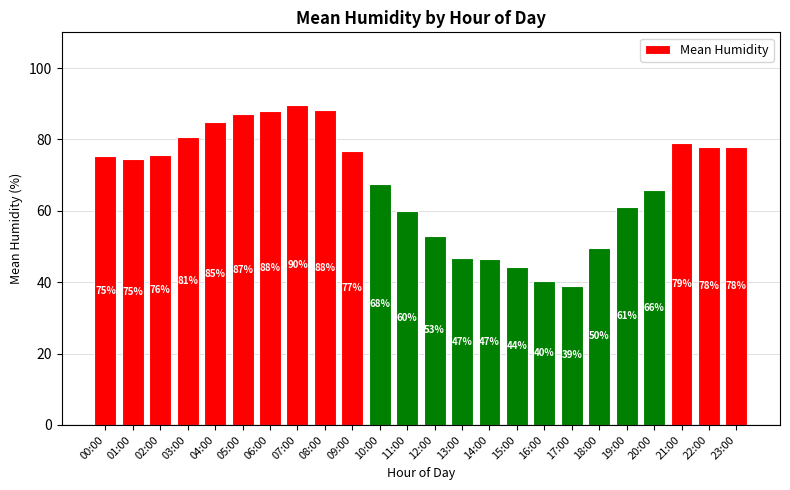

How many bars are there in total?

24